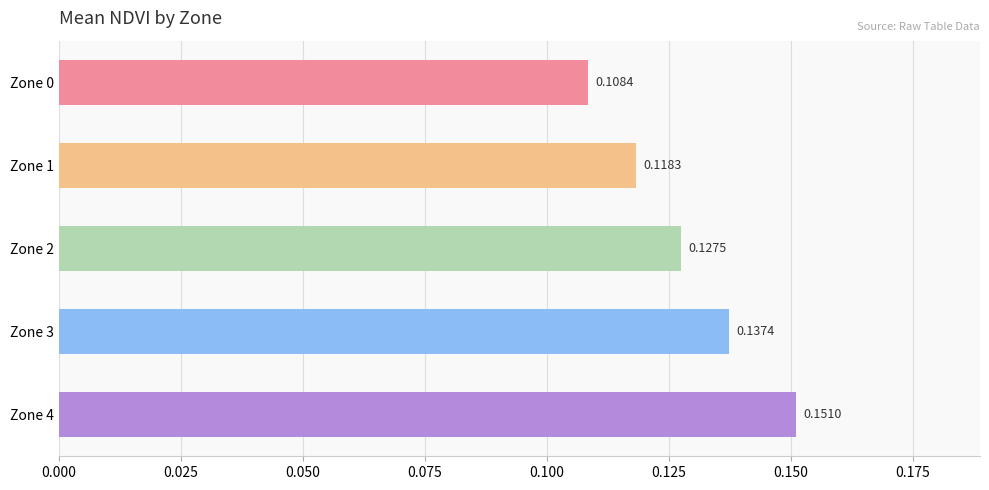

List the labels in order of value, largest first.

Zone 4, Zone 3, Zone 2, Zone 1, Zone 0